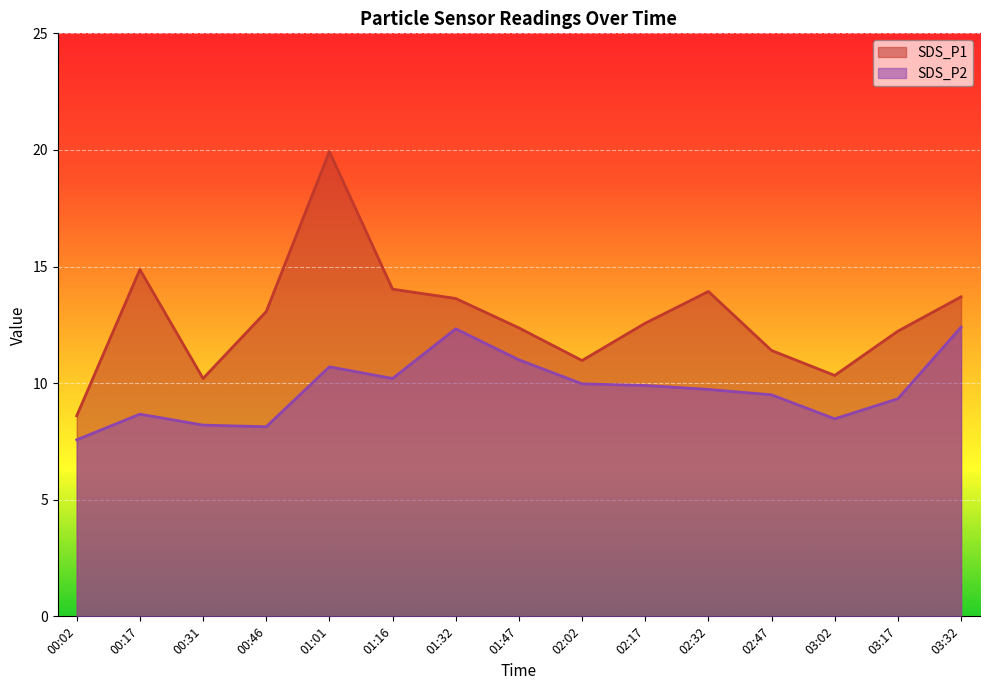

How many lines are shown in the chart?

2